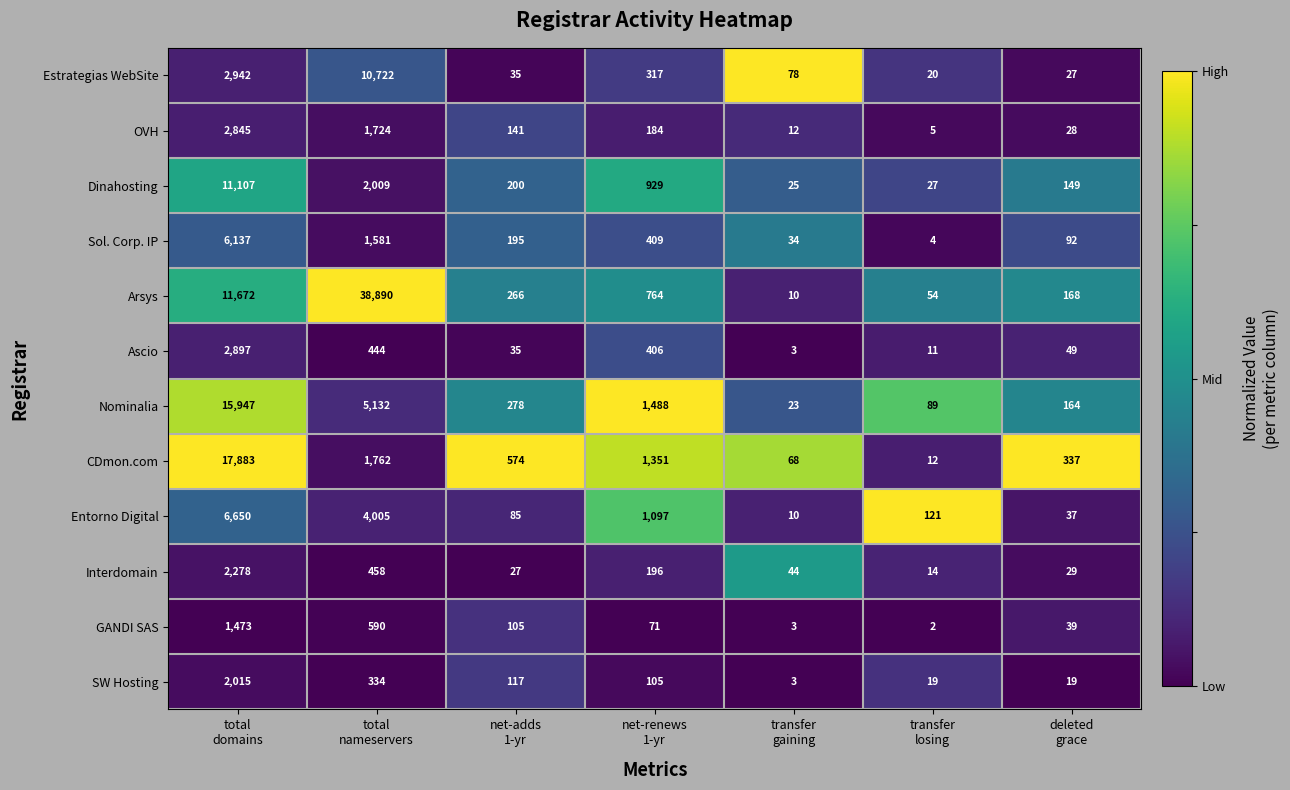

What is the average value of the Interdomain series?

435